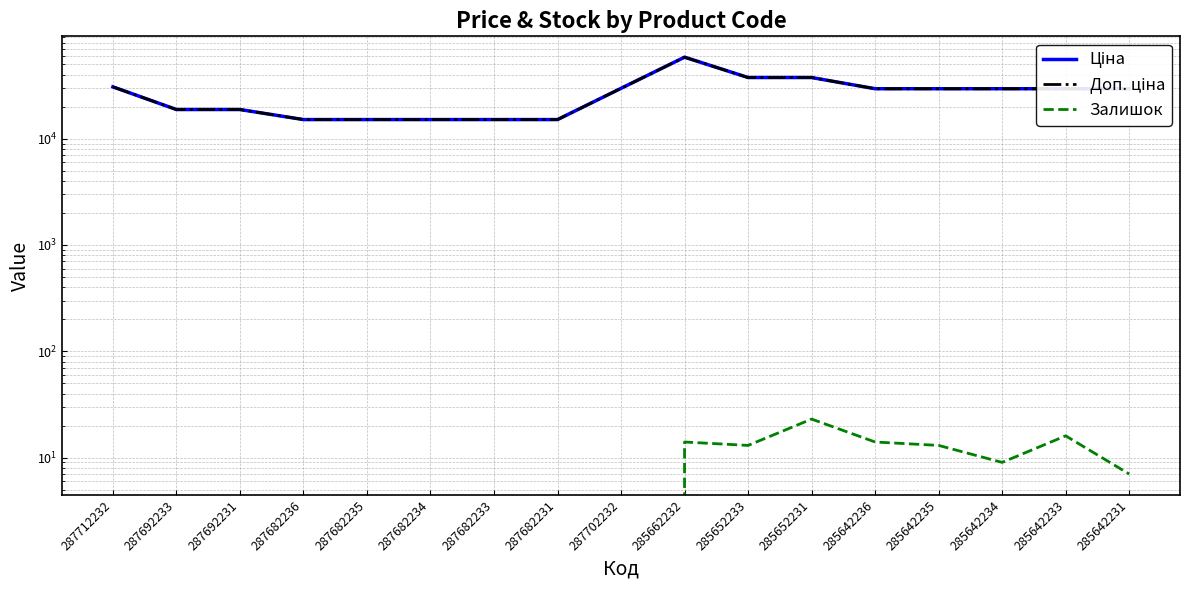

Does the chart have visible grid lines?

Yes